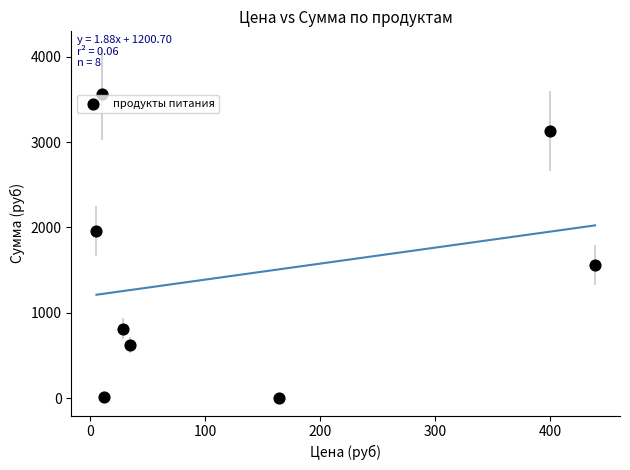

What is the average X value?

136.8